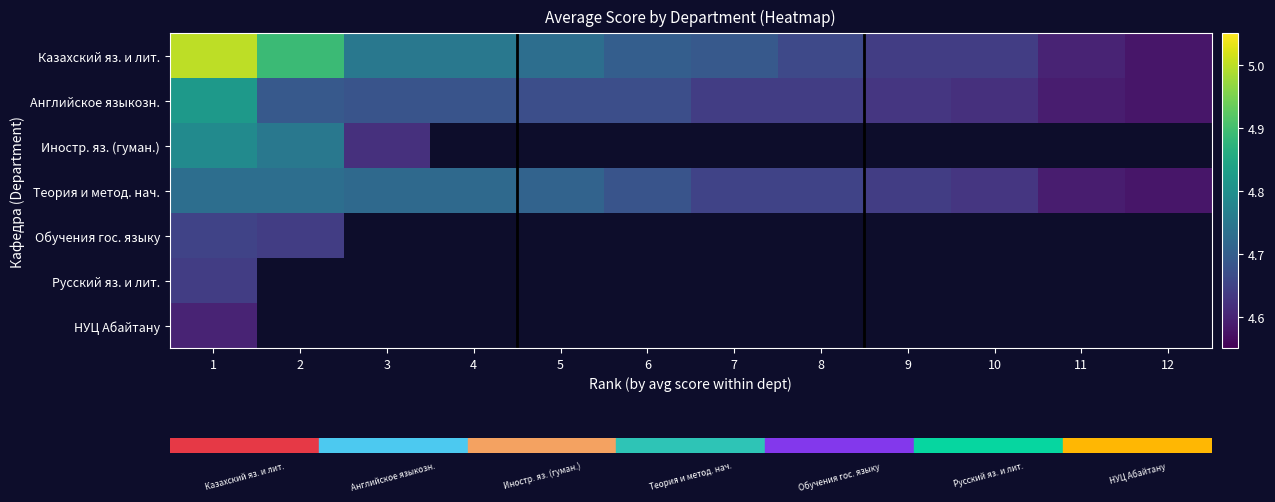

What is the sum of the Теория и метод. нач. values at 4 and 5?

9.4